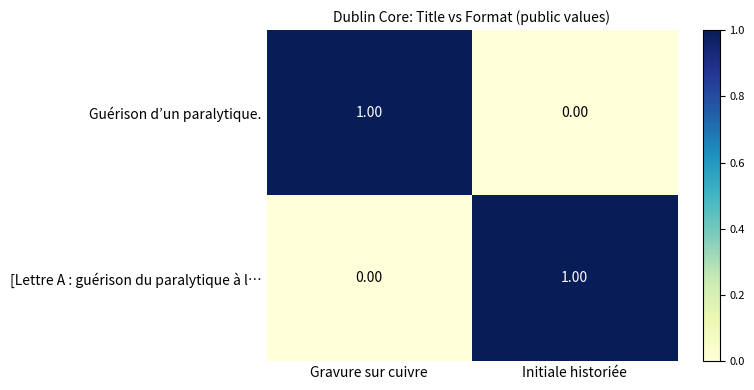

Rank the series at Initiale historiée from lowest to highest value.

Guérison d’un paralytique., [Lettre A : guérison du paralytique à l…